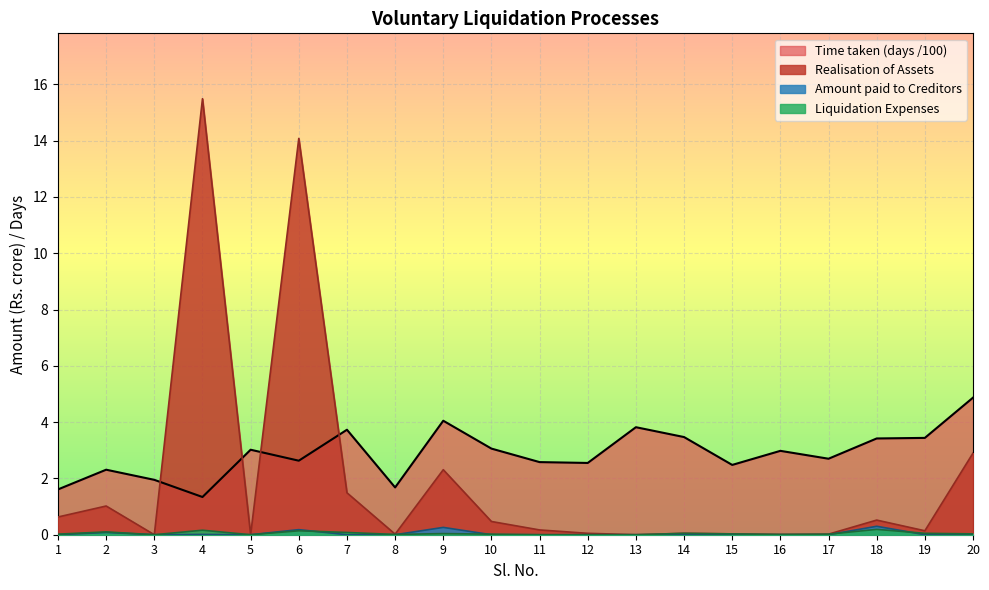

Which series has the largest range (max minus min)?

Realisation of Assets